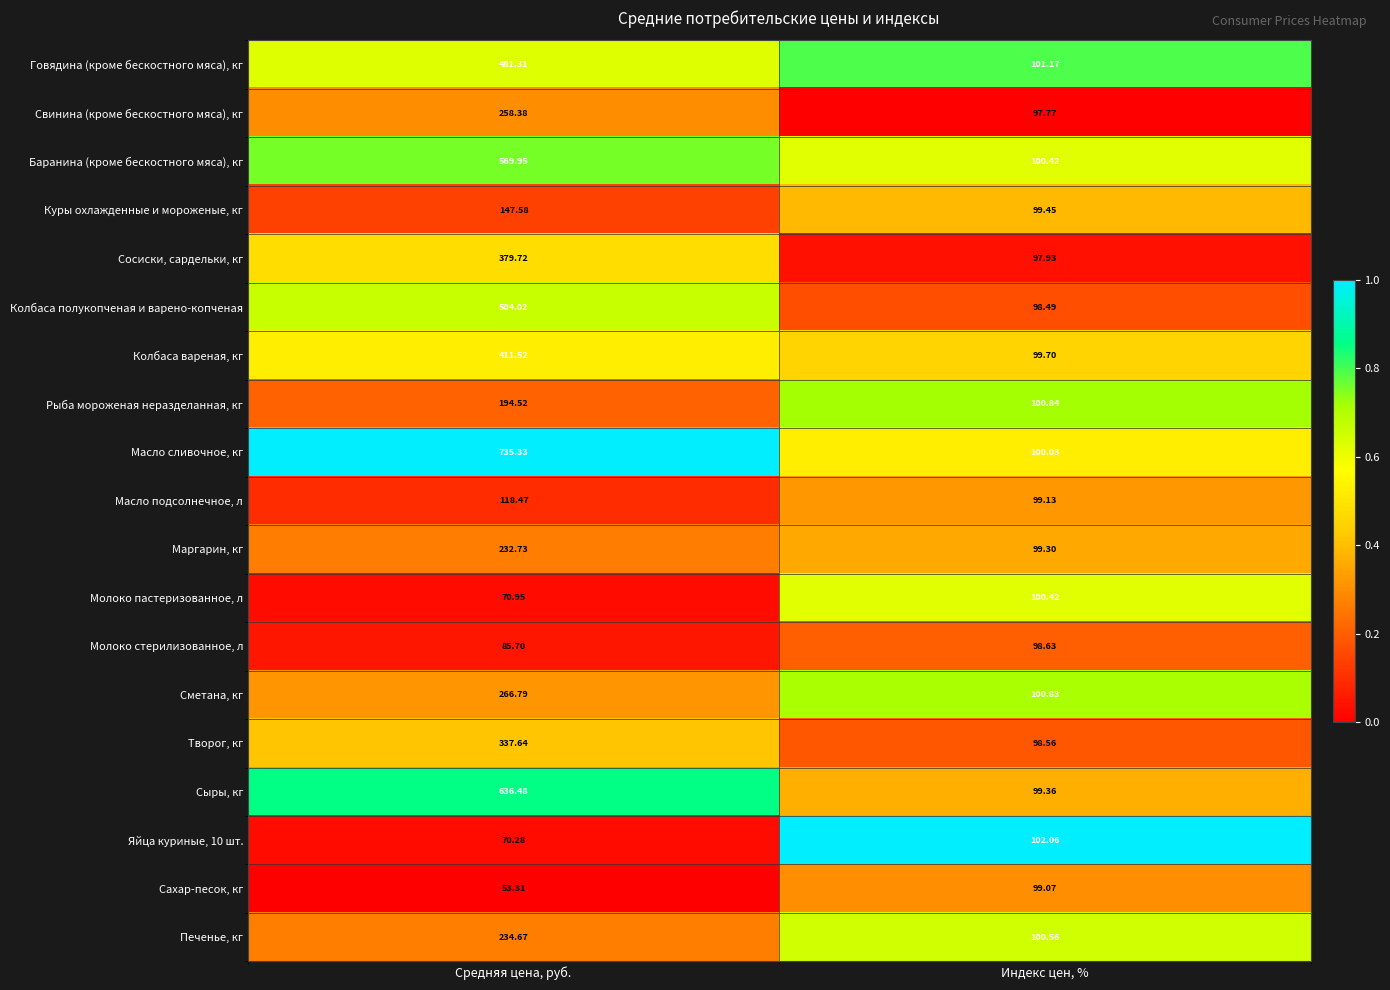

Which category has the lowest value across all series?

Средняя цена, руб.